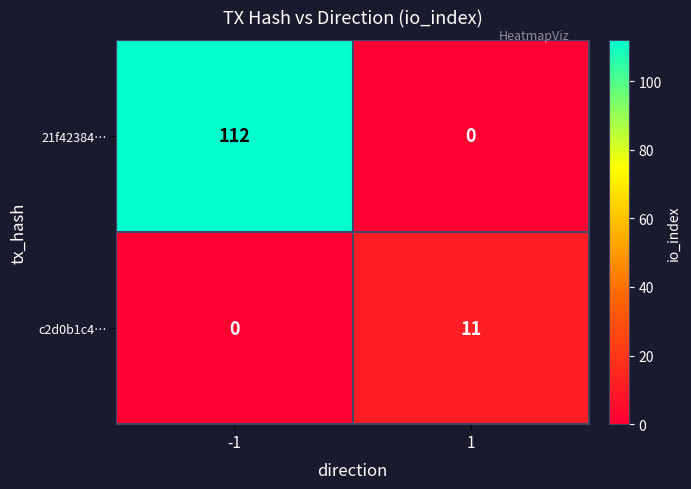

The value of c2d0b1c4… at 1 is 3. True or false?

False